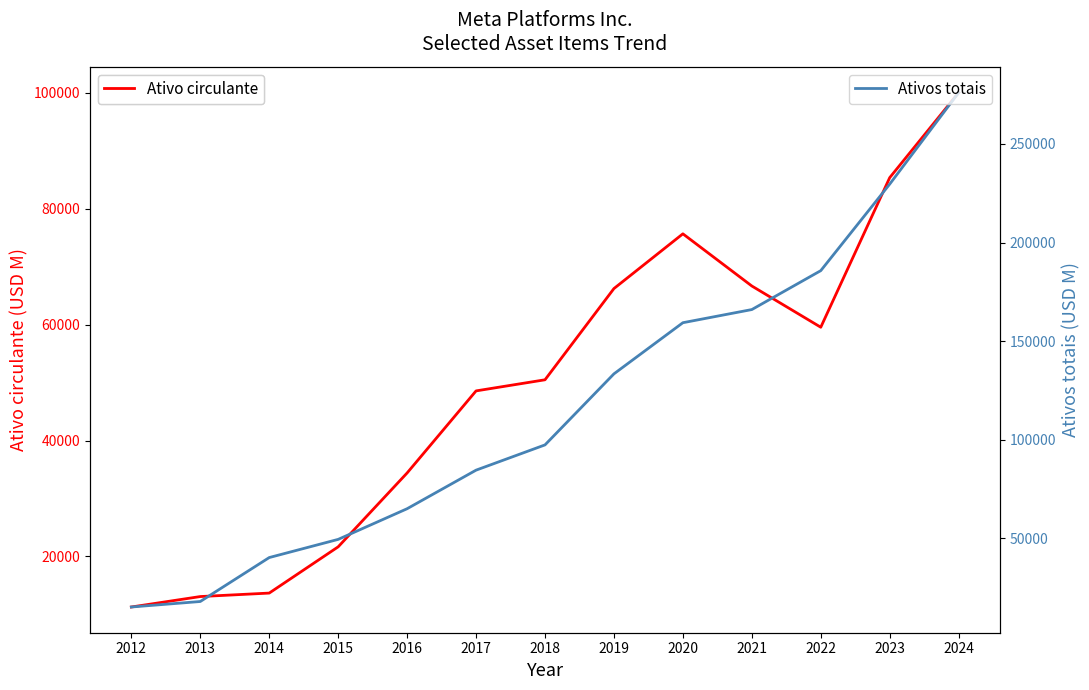

True or false: Ativo circulante has more than 2 points higher than both neighbors.

False